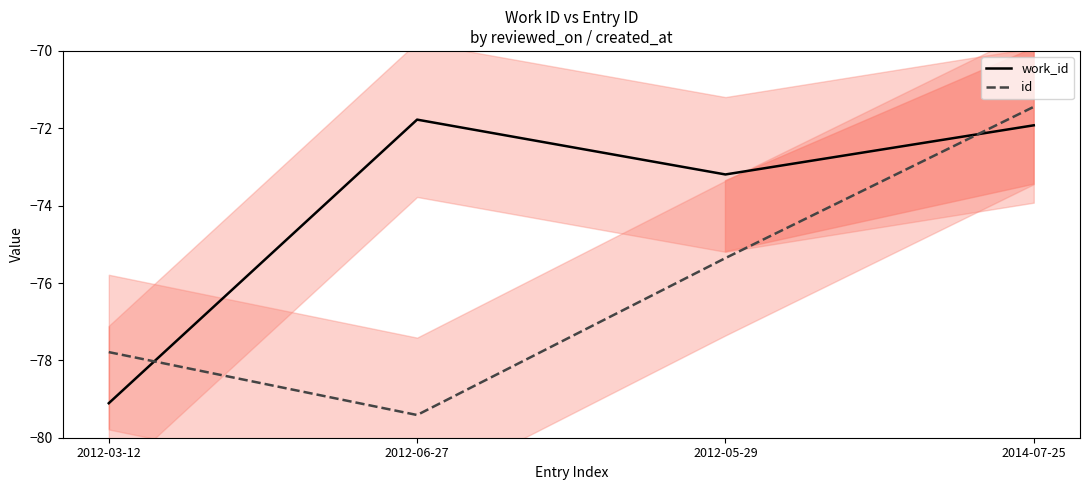

Reading left to right, list all the values displayed in this chart.

work_id: 2012-03-12=-79.1	2012-06-27=-71.8	2012-05-29=-73.2	2014-07-25=-71.9
id: 2012-03-12=-77.8	2012-06-27=-79.4	2012-05-29=-75.4	2014-07-25=-71.4